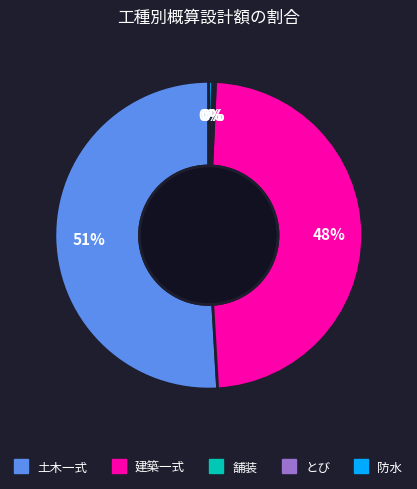

Which slice is the largest?

土木一式